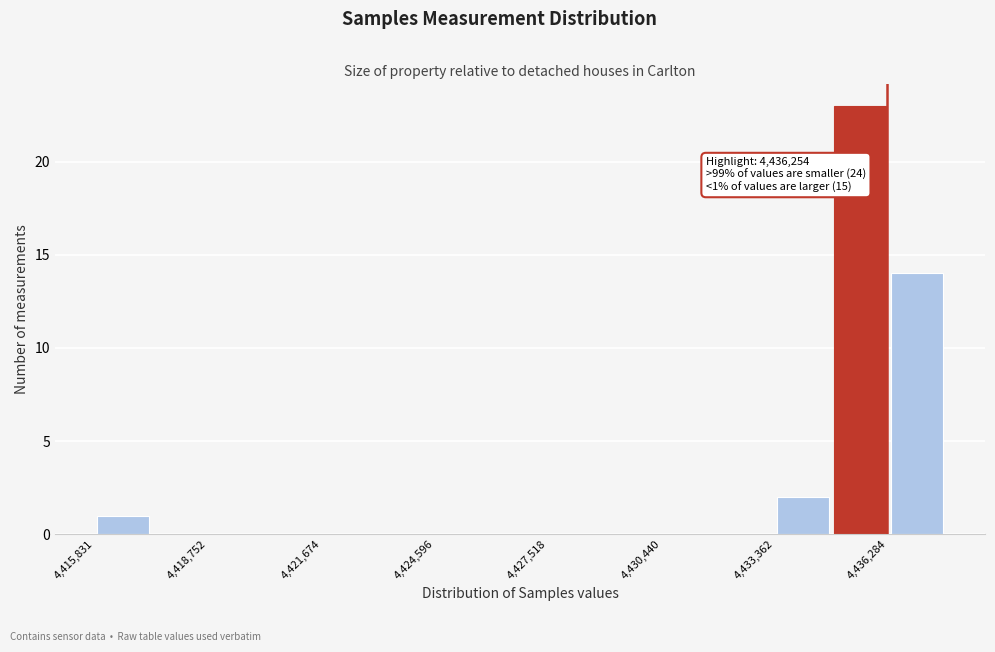

Read against the x-axis, roughly where is the centre of the tallest bar?

4435500